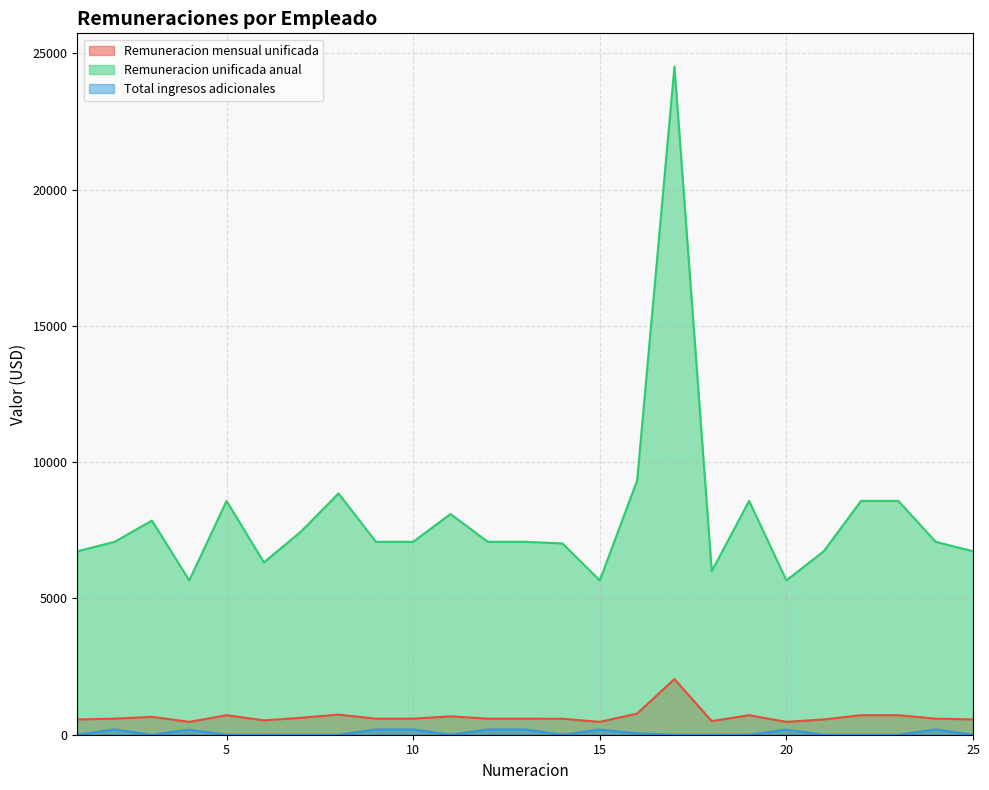

How many lines are shown in the chart?

3